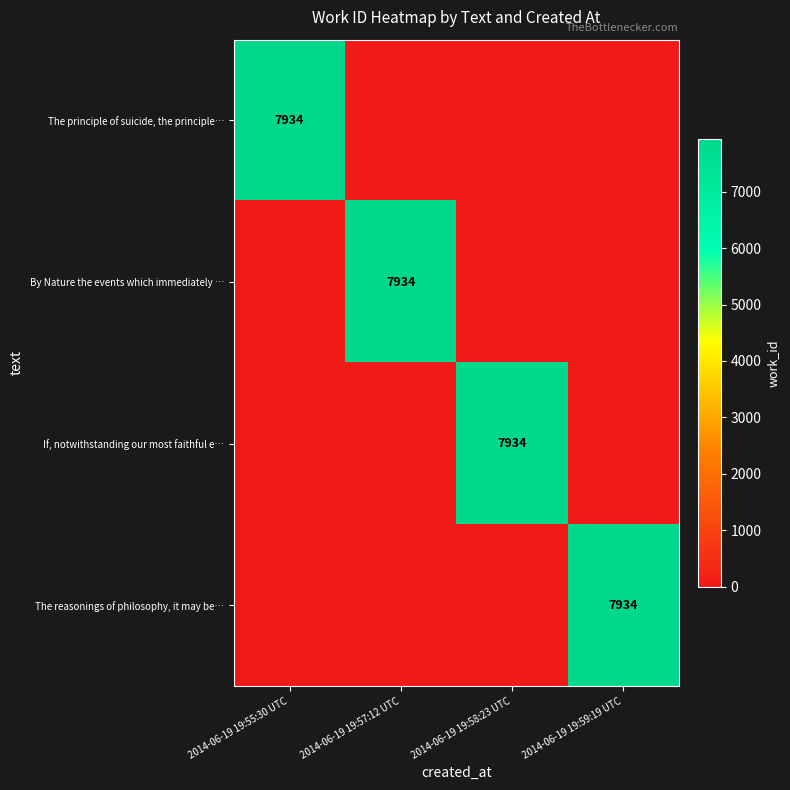

The value of If, notwithstanding our most faithful e… at 2014-06-19 19:58:23 UTC is 7934. True or false?

True